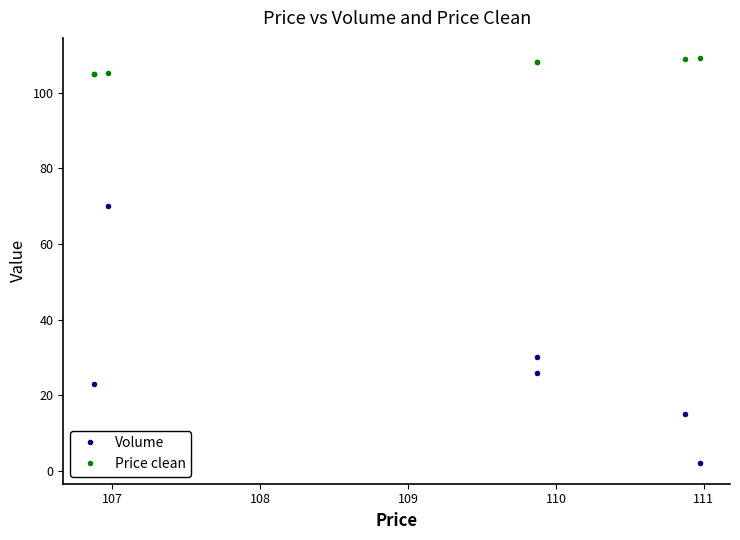

Which has a higher value, 111 or 109?

109